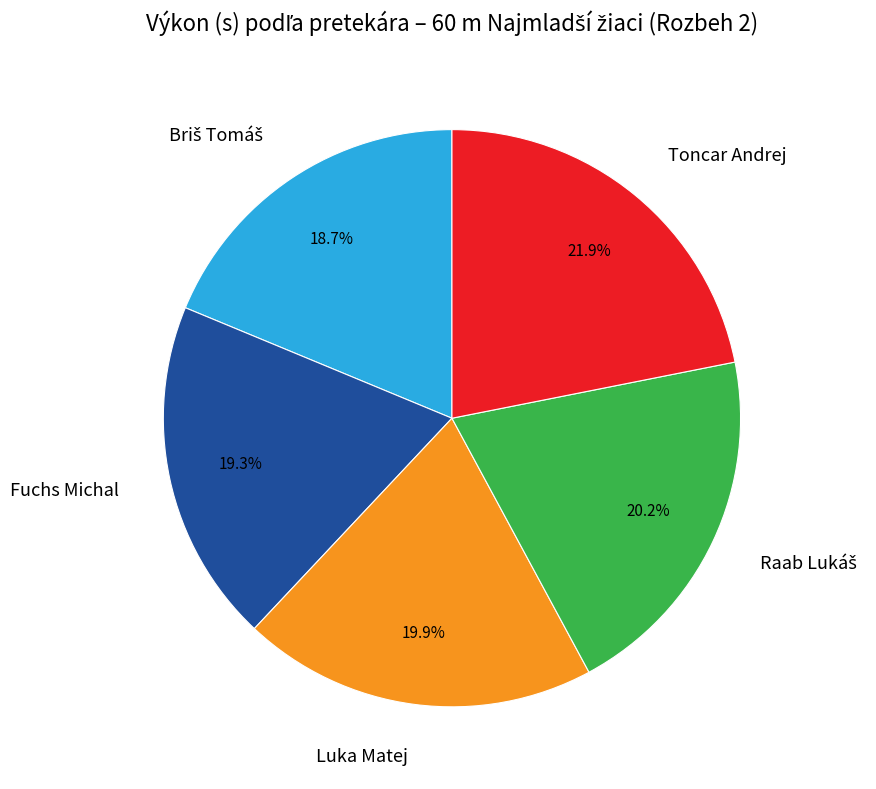

Is the sum of Fuchs Michal and Luka Matej greater than half?

No